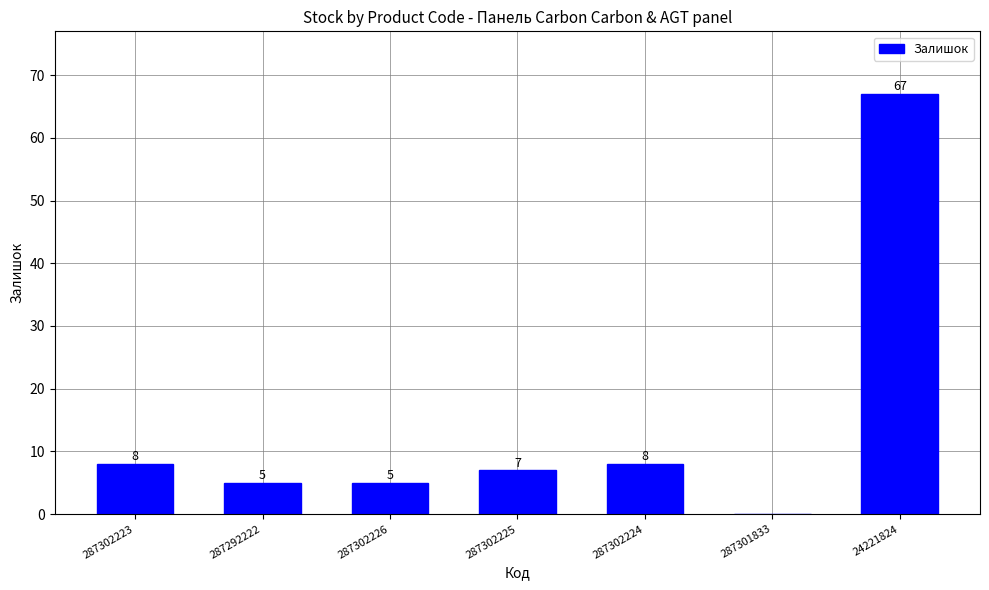

What is the sum of all values?

100